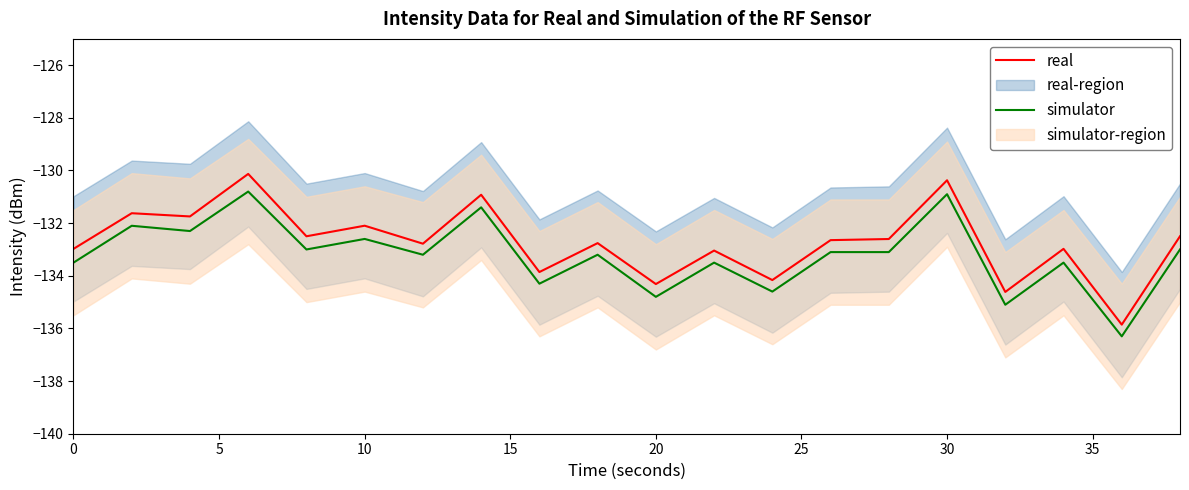

Rank the series by their average value, from lowest to highest.

simulator, real